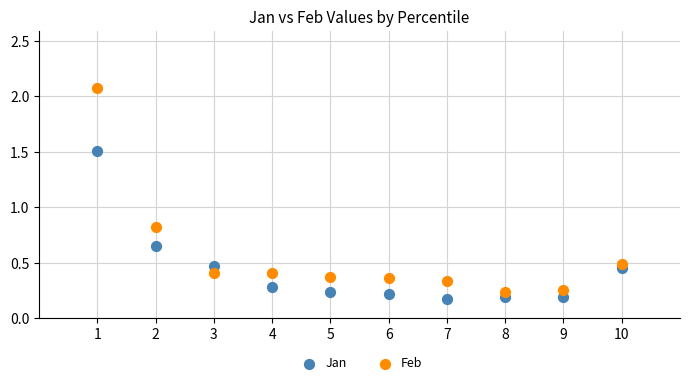

Which series contains the highest Y value?

Feb